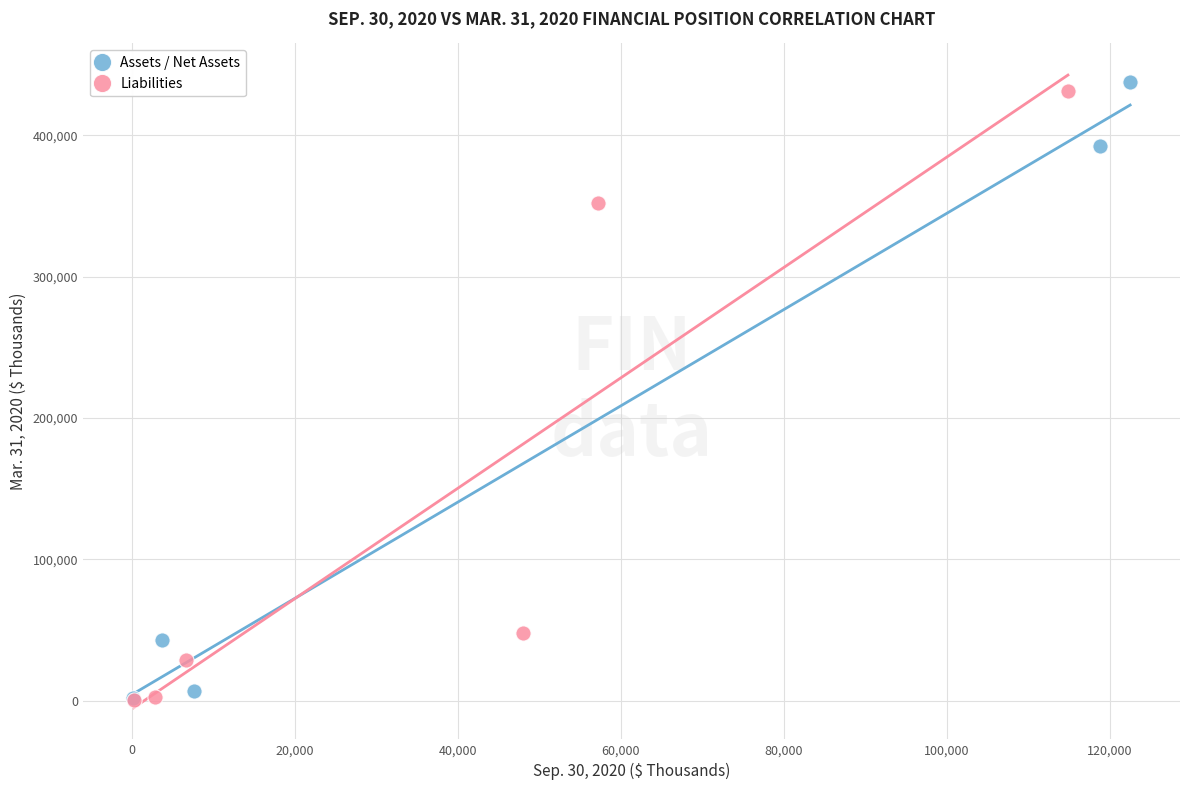

What are all the series names shown in the legend?

Assets / Net Assets, Liabilities